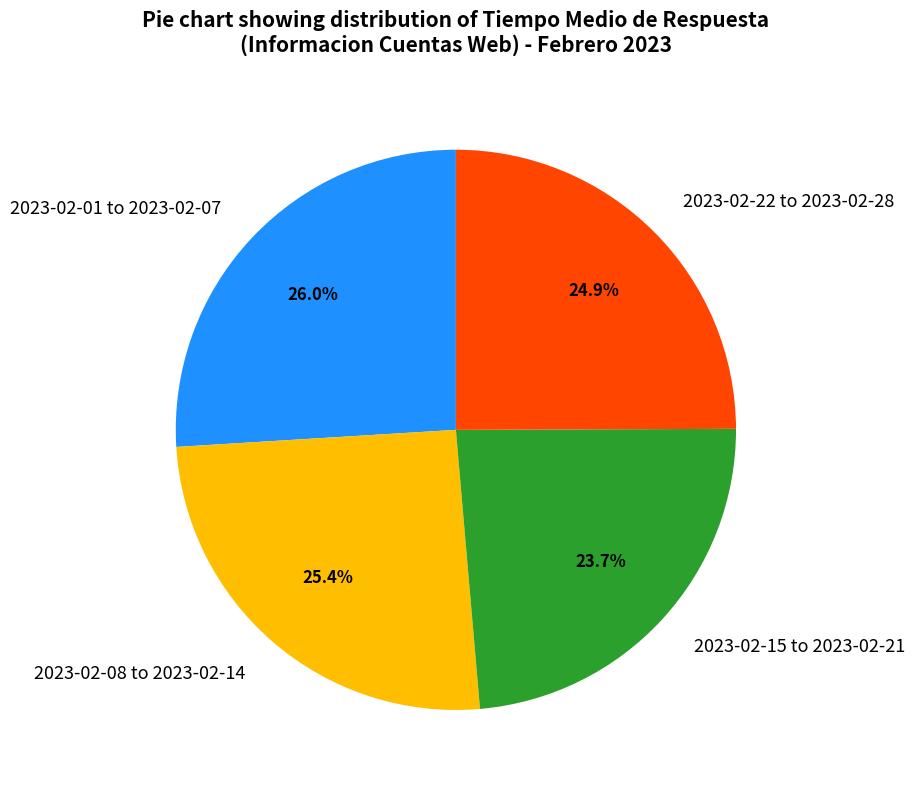

Is 2023-02-01 to 2023-02-07 the majority of the pie?

No